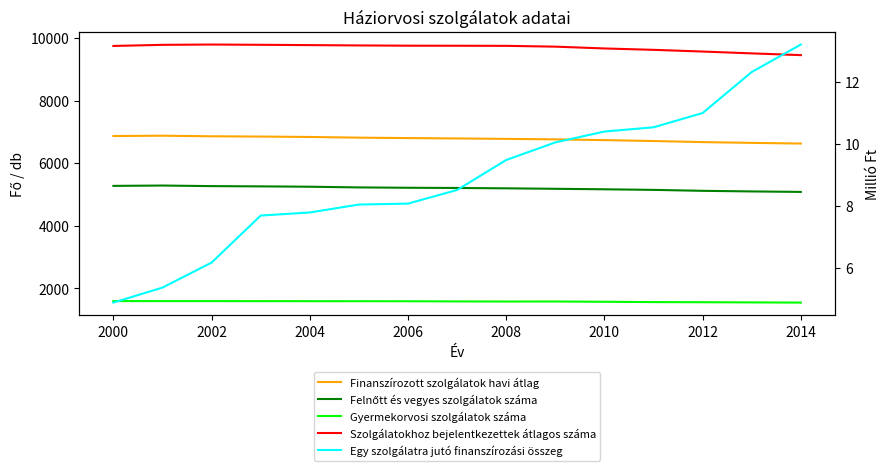

At how many categories does at least one series exceed 665?

15